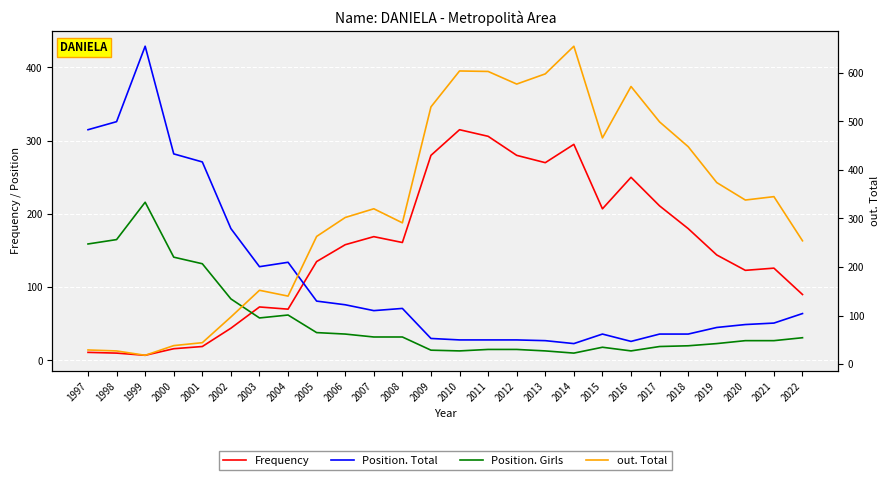

In out. Total, how many points are lower than both neighbors (excluding endpoints)?

6